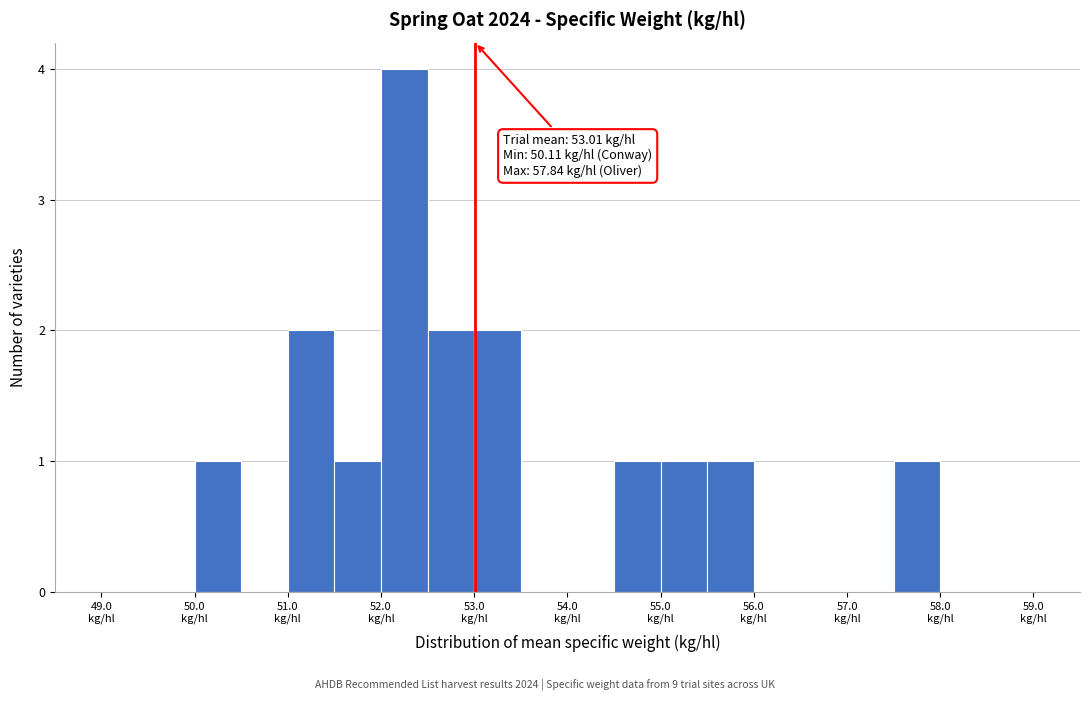

Which range on the x-axis has the tallest bar?

52.0 to 52.5